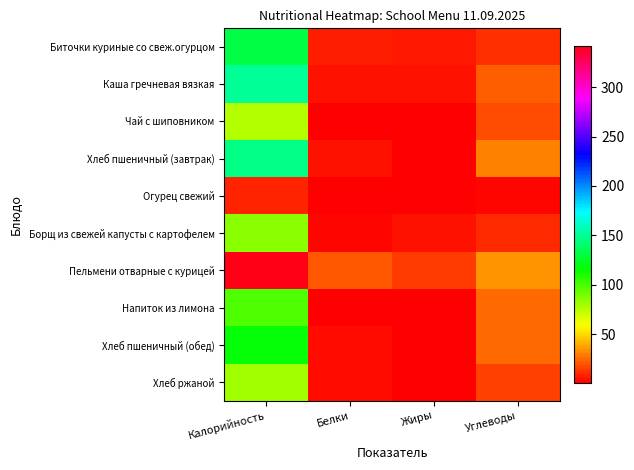

What is the spread (max minus min) of values at Калорийность?

333.9